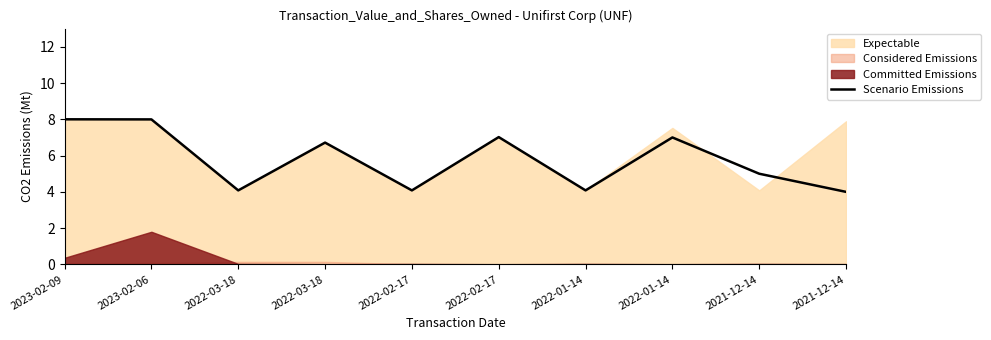

Where is the data nearest to the value 6?

2022-03-18